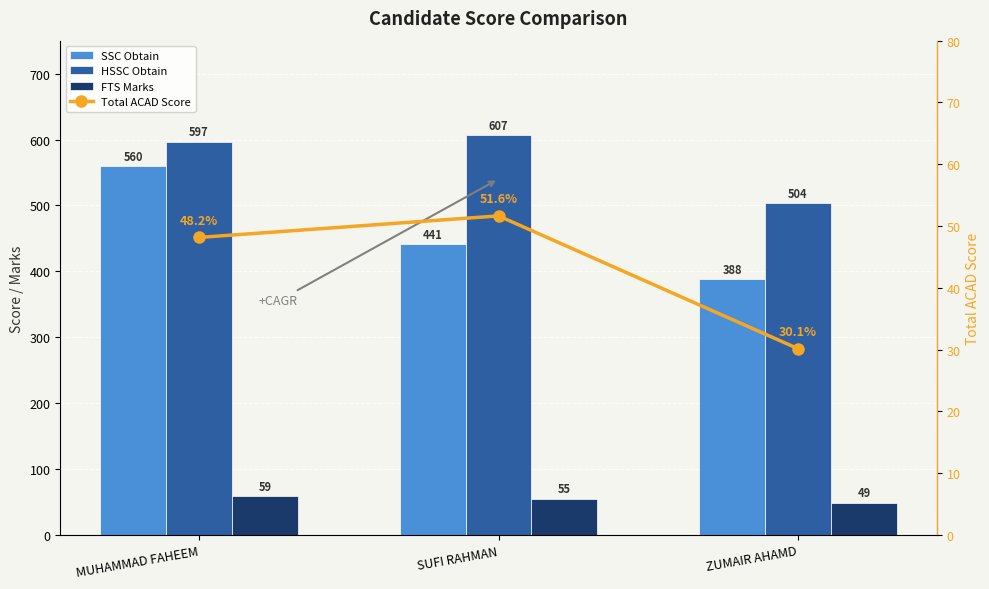

Reading left to right, extract all data points from this chart.

SSC Obtain: 560.0	441.0	388.0
HSSC Obtain: 597.0	607.0	504.0
FTS Marks: 59.0	55.0	49.0
Total ACAD Score: 48.2	51.6	30.1